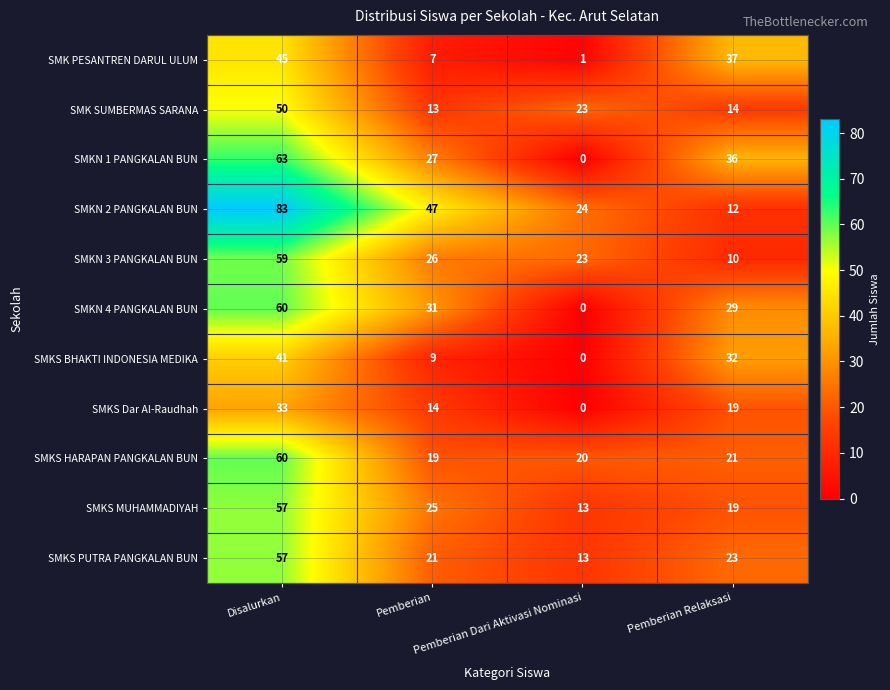

What is the difference between the second highest and second lowest values in the SMK SUMBERMAS SARANA series?

9